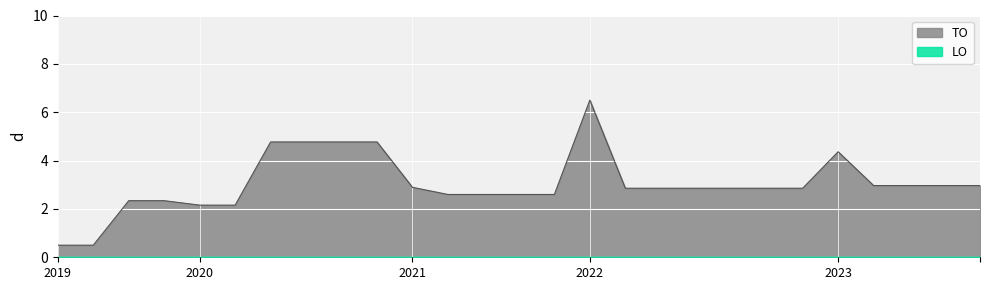

Which series has the widest spread of values?

TO